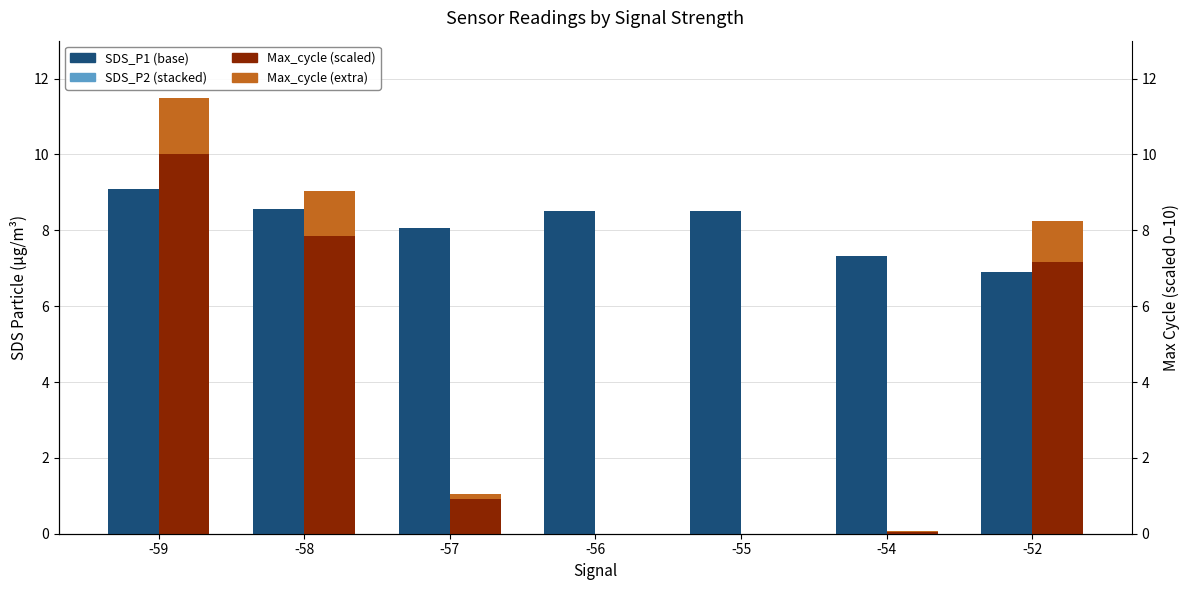

What is the maximum value for Max_cycle (extra)?

1.5